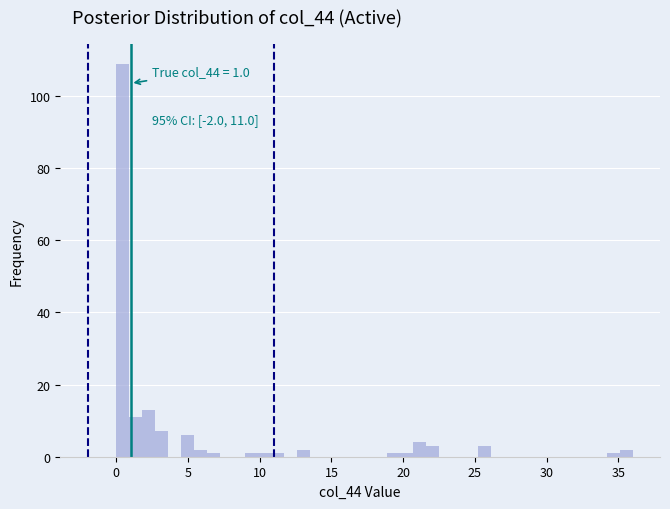

Read against the x-axis, roughly where is the centre of the tallest bar?

0.5